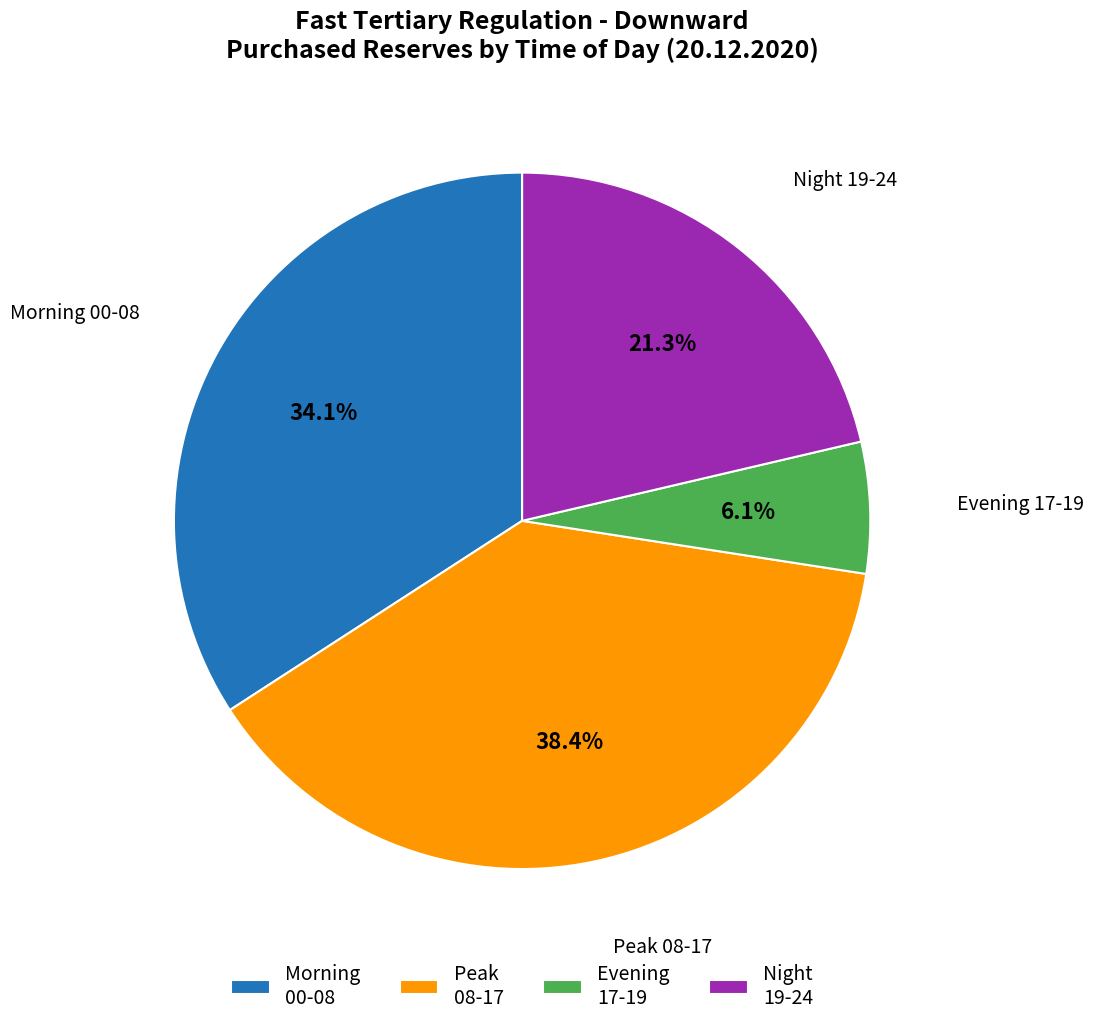

Do Morning 00-08 and Night 19-24 together represent more than half of the pie?

Yes